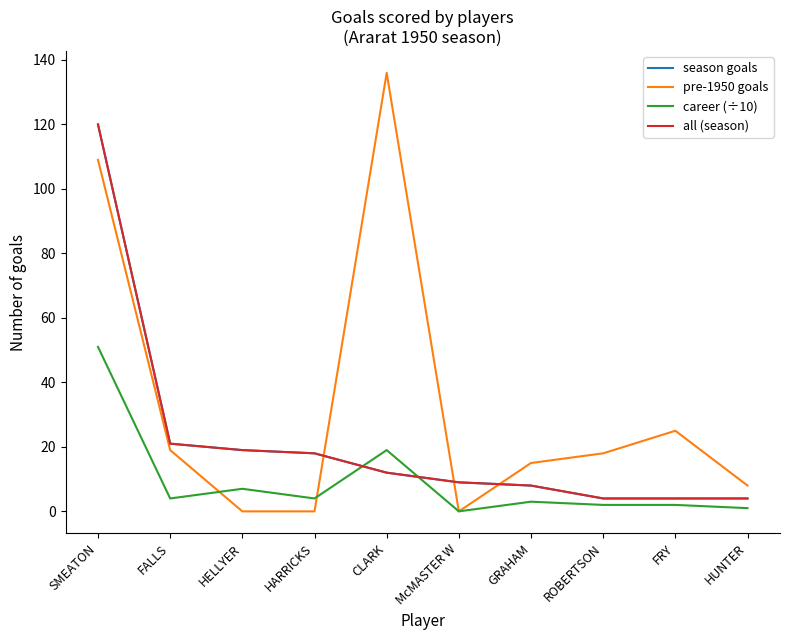

Is this an area chart (filled region under the line)?

No